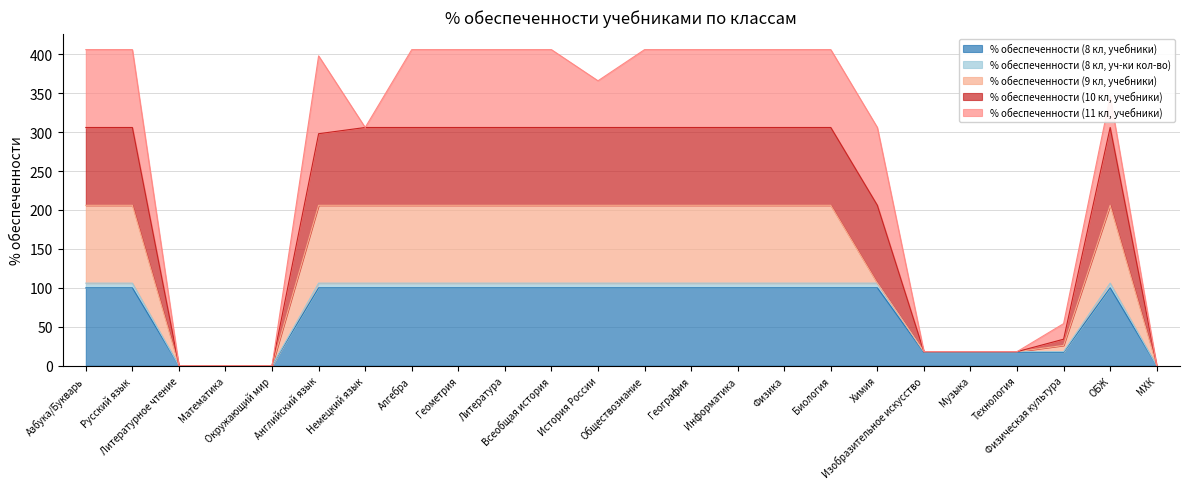

What is the highest value of the % обеспеченности (8 кл, уч-ки кол-во) series?

106